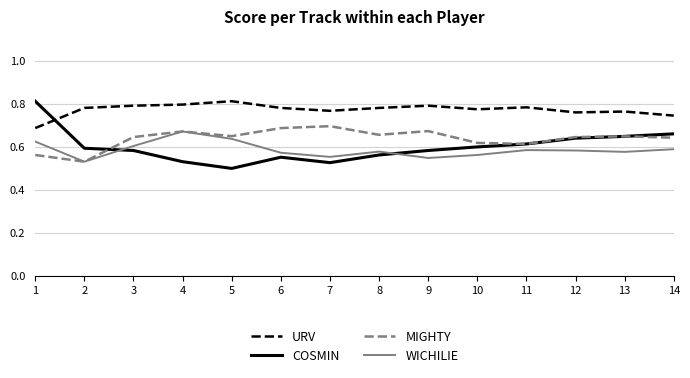

At which category does MIGHTY reach its first local peak?

4